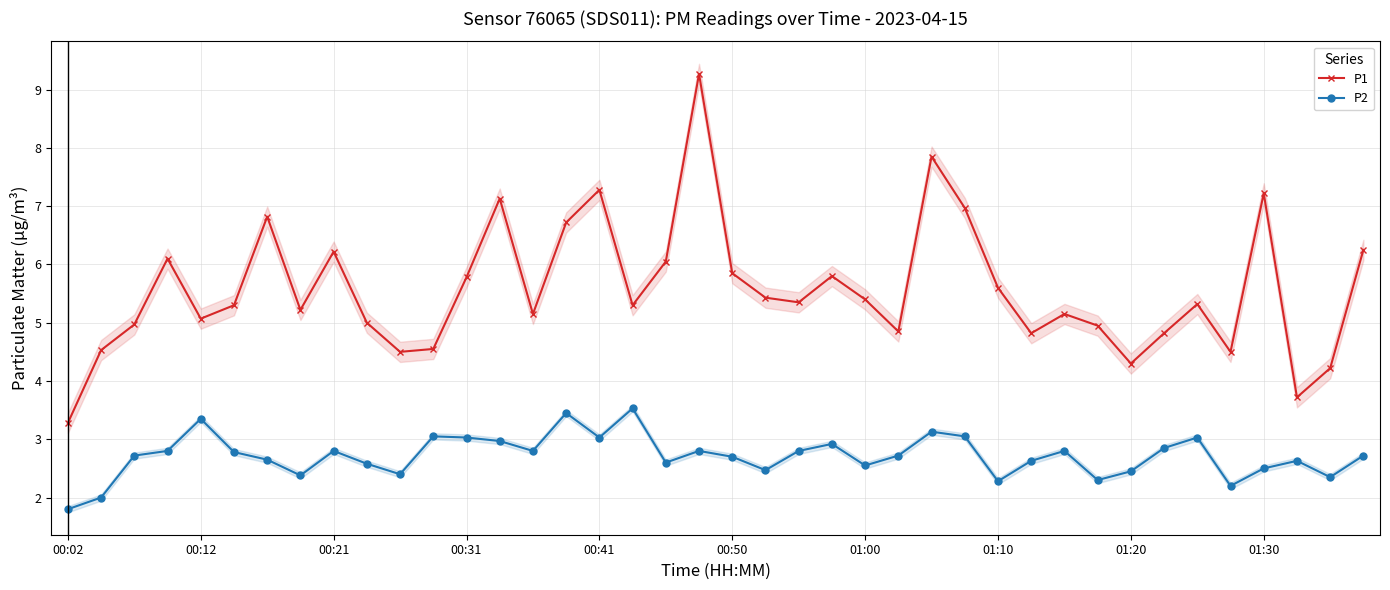

How many lines are shown in the chart?

2